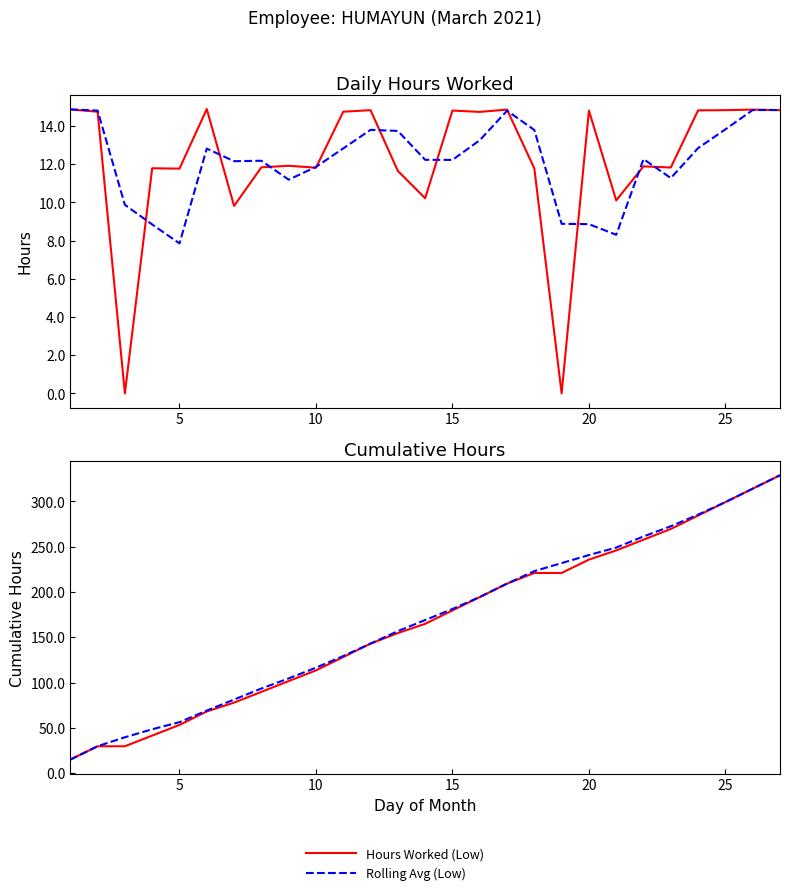

The Rolling Avg (Low) series shows 3.7 at 5. True or false?

False